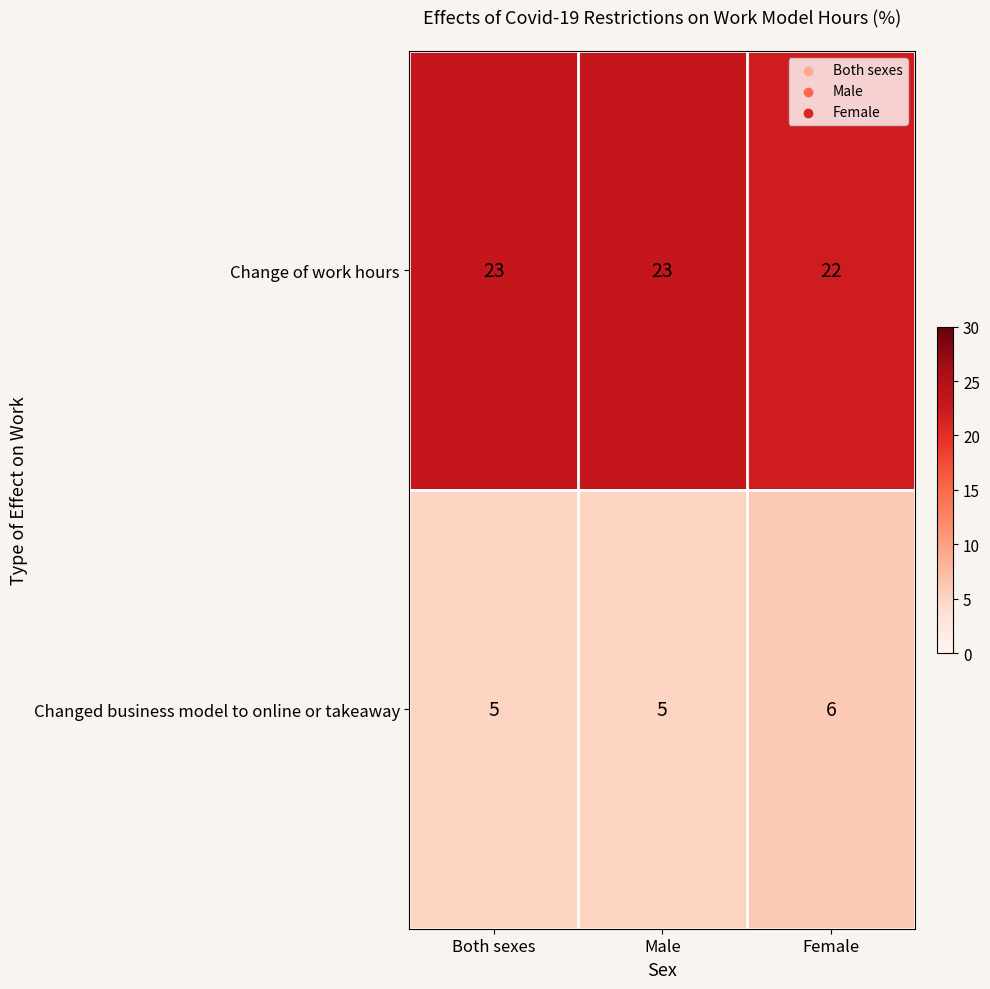

List the series in order of their overall mean, lowest first.

Changed business model to online or takeaway, Change of work hours